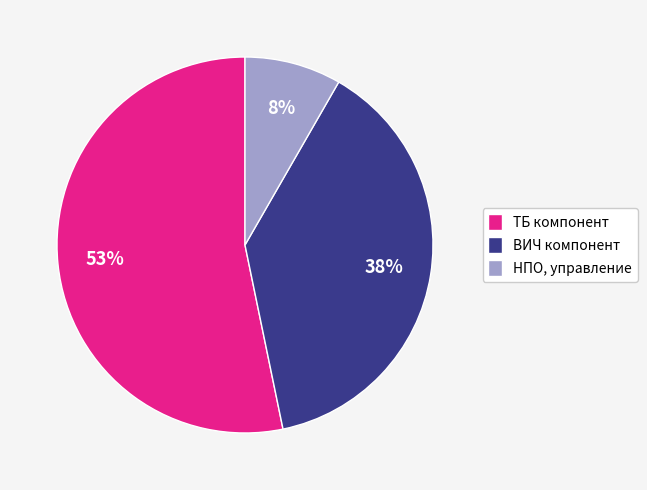

Which slice represents more than half of the pie?

ТБ компонент